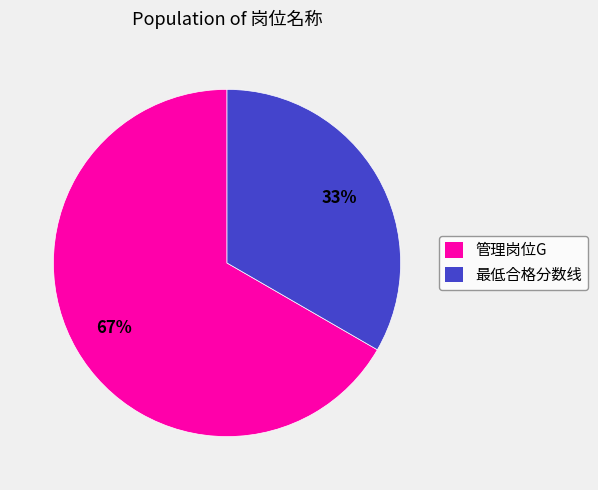

Which slice is the smallest?

最低合格分数线